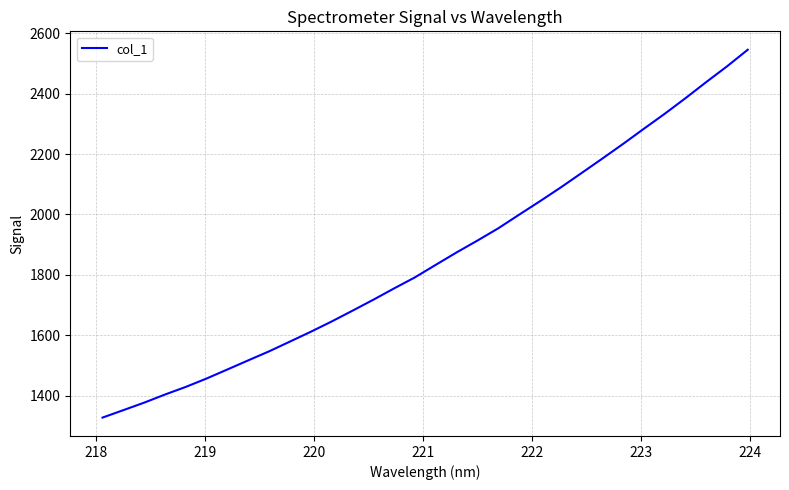

What is the smallest value displayed?

1327.1